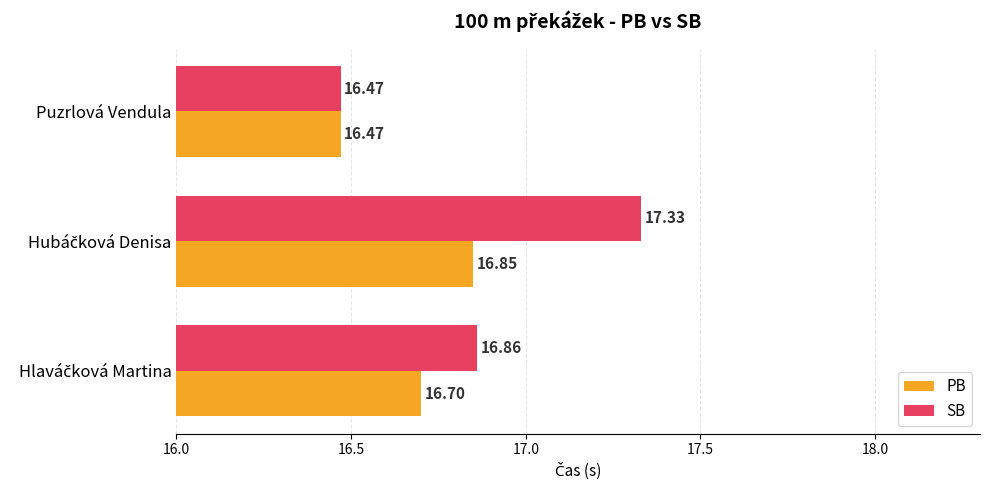

List the series in order of their overall mean, lowest first.

PB, SB